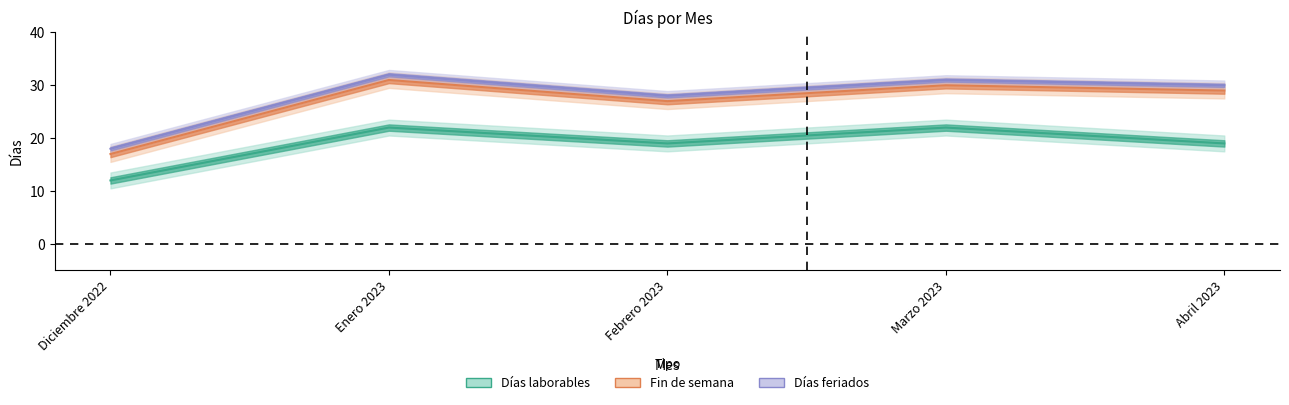

At Marzo 2023, list the series in order from largest to smallest.

Días laborables, Fin de semana, Días feriados